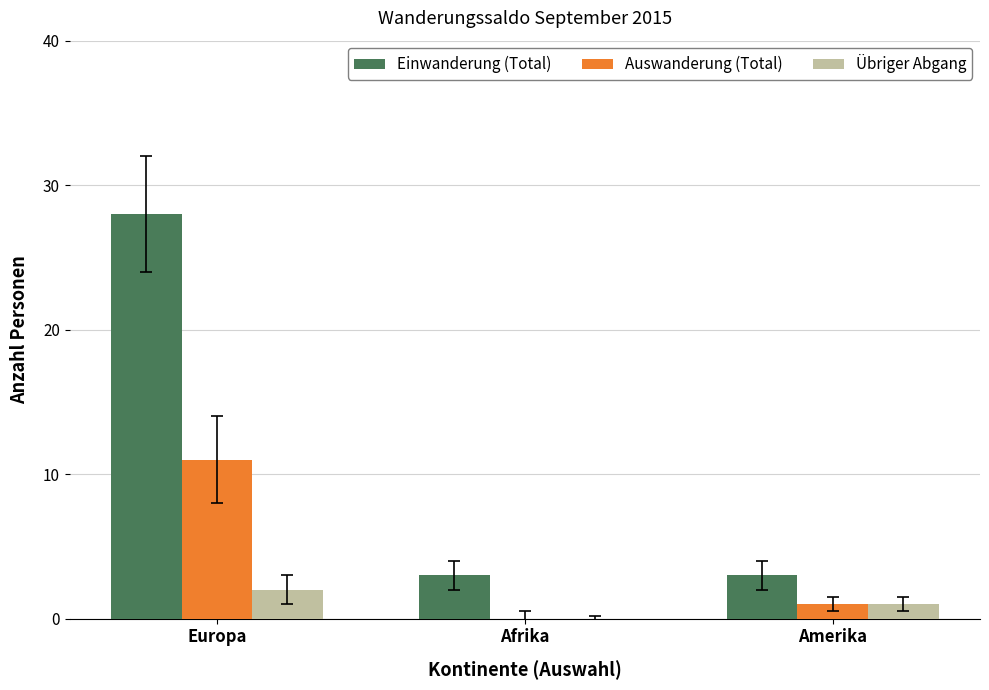

Reading left to right, extract all data points from this chart.

Einwanderung (Total): Europa=28	Afrika=3	Amerika=3
Auswanderung (Total): Europa=11	Afrika=0	Amerika=1
Übriger Abgang: Europa=2	Afrika=0	Amerika=1